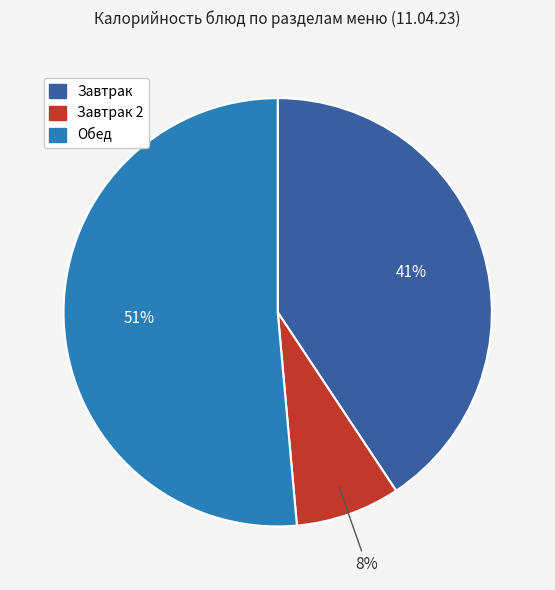

To the nearest percent, what is the average slice percentage?

33%